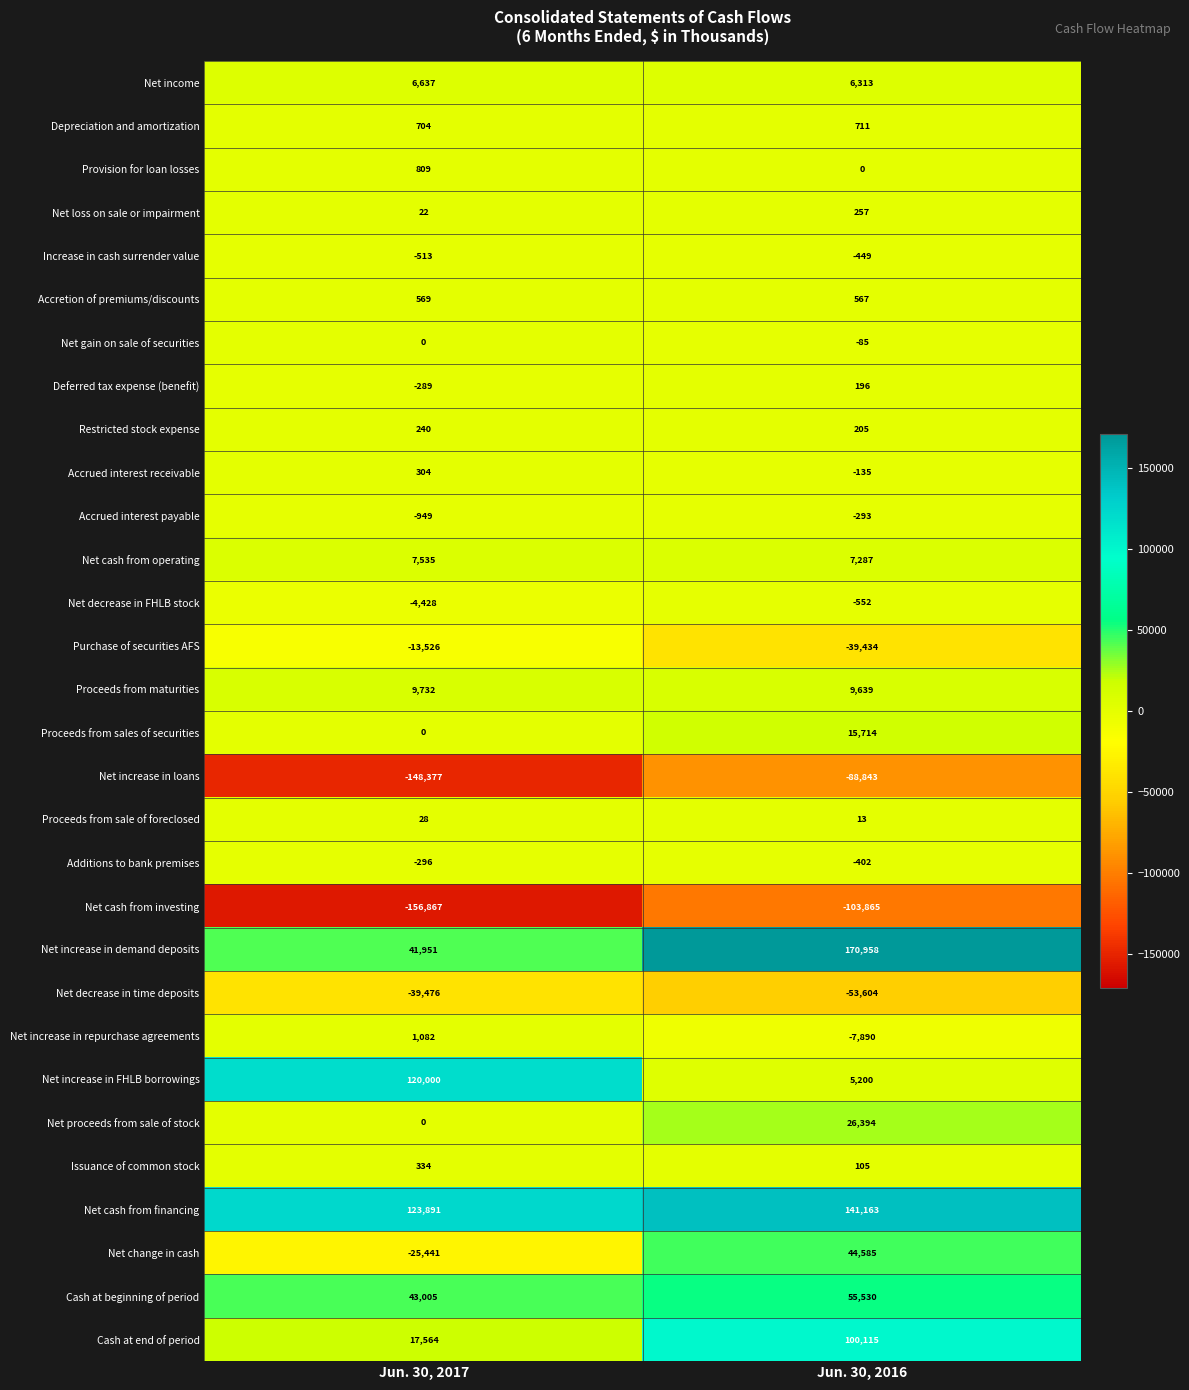

Which series has the largest total across all categories?

Net cash from financing